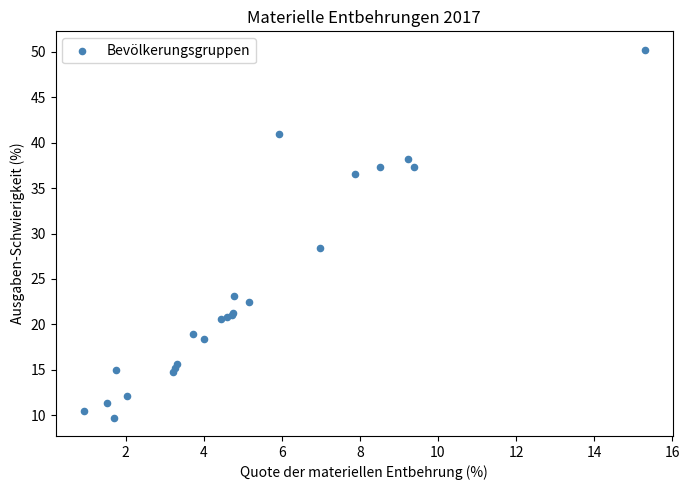

What Y value in the scatter plot is closest to 29?

28.4